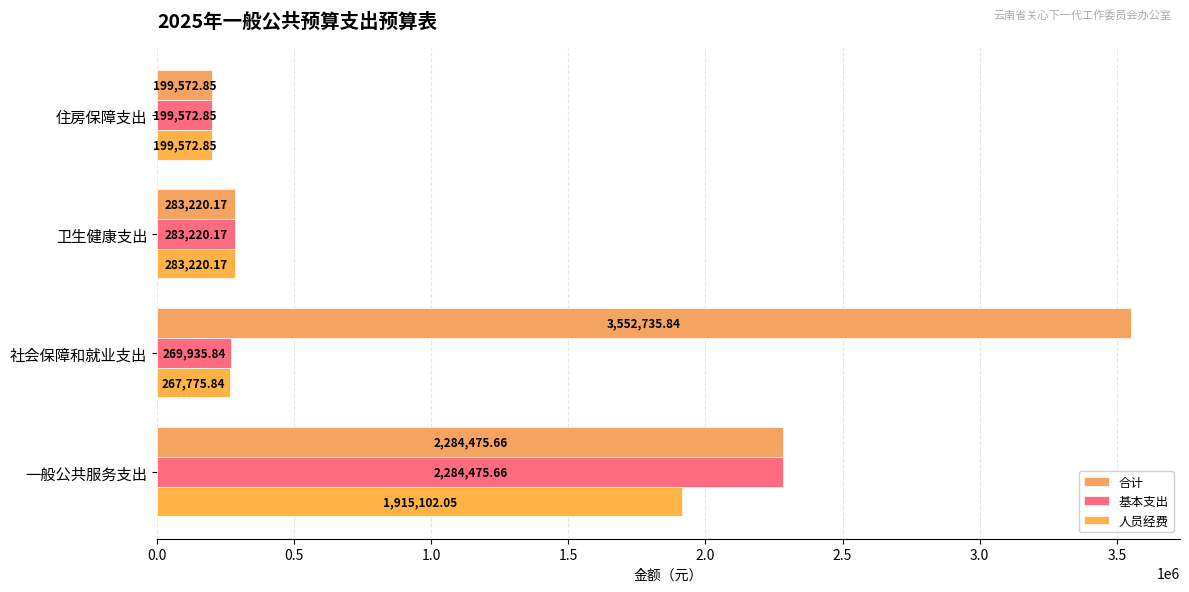

What is the value of the 人员经费 bar at the 2nd from the left?

267775.8